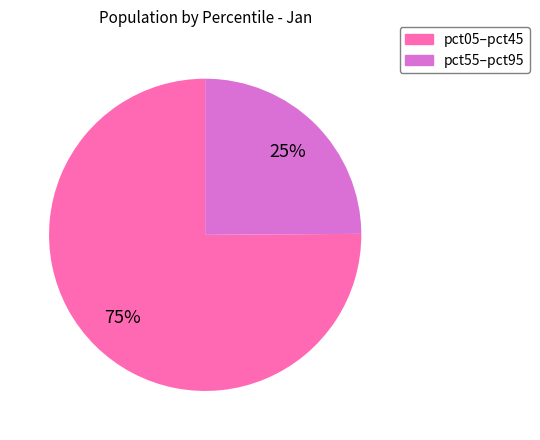

To the nearest percent, what is the average slice percentage?

50%